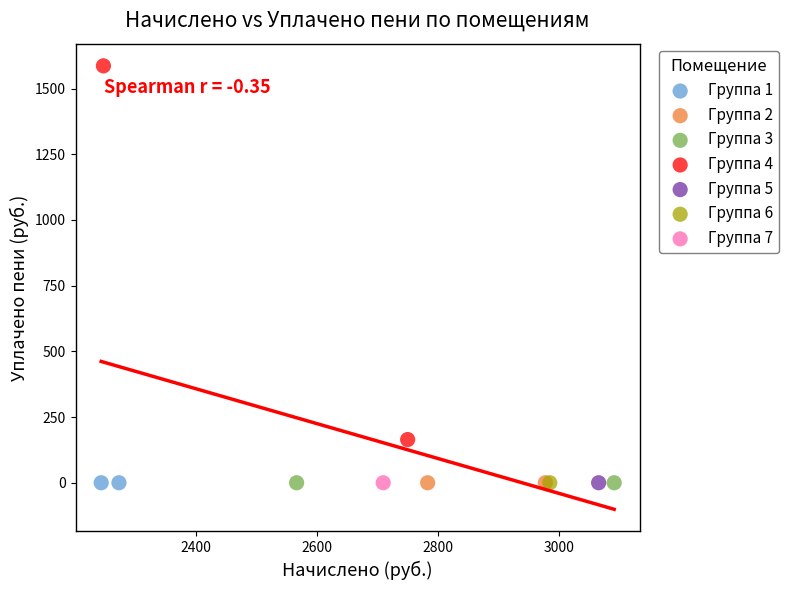

What are all the series names shown in the legend?

Группа 1, Группа 2, Группа 3, Группа 4, Группа 5, Группа 6, Группа 7